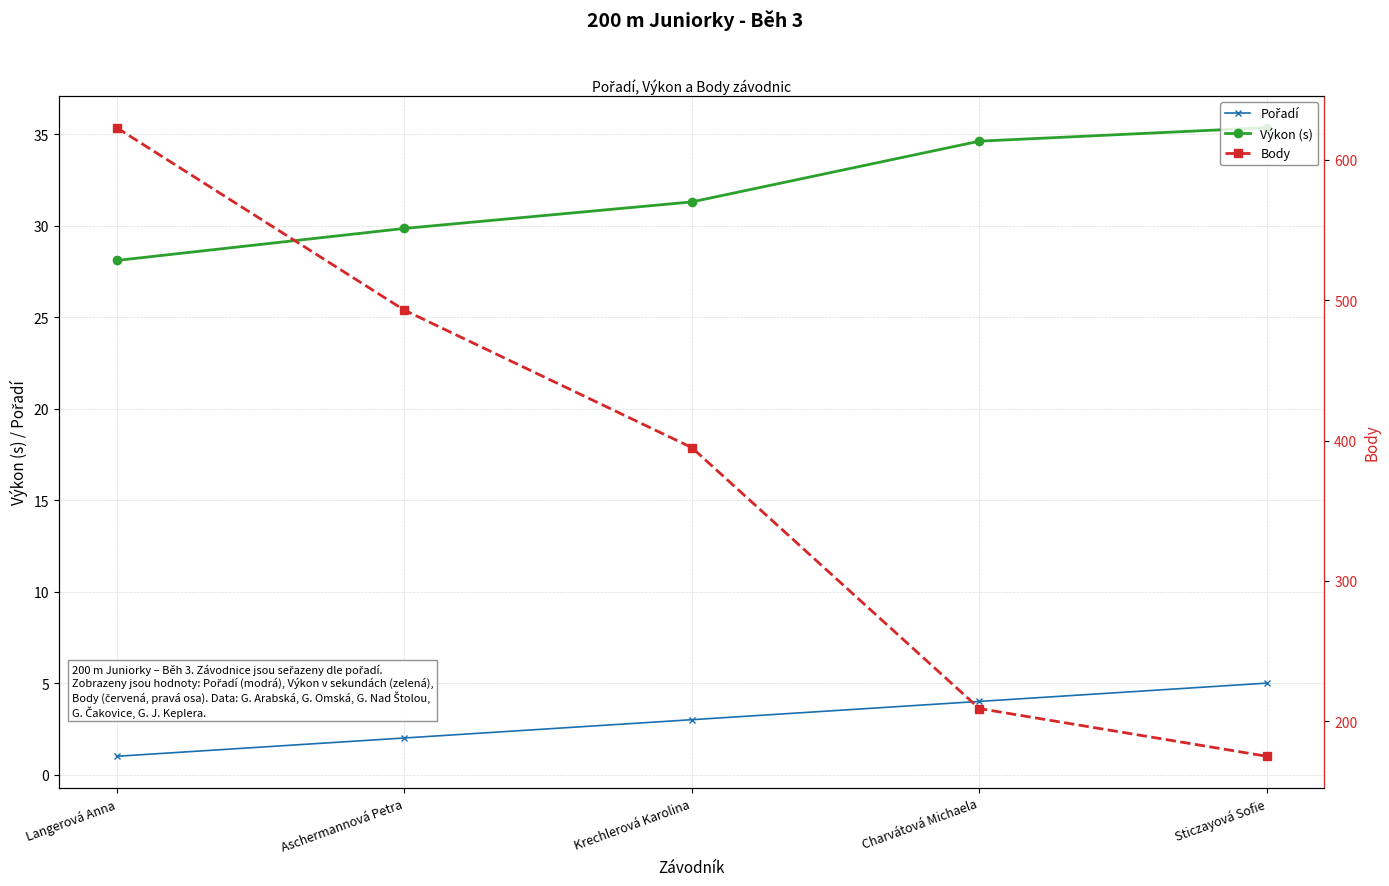

Reading right to left, list all the values displayed in this chart.

Pořadí: 5.0	4.0	3.0	2.0	1.0
Výkon (s): 35.4	34.6	31.3	29.9	28.1
Body: 175.0	209.0	395.0	493.0	623.0